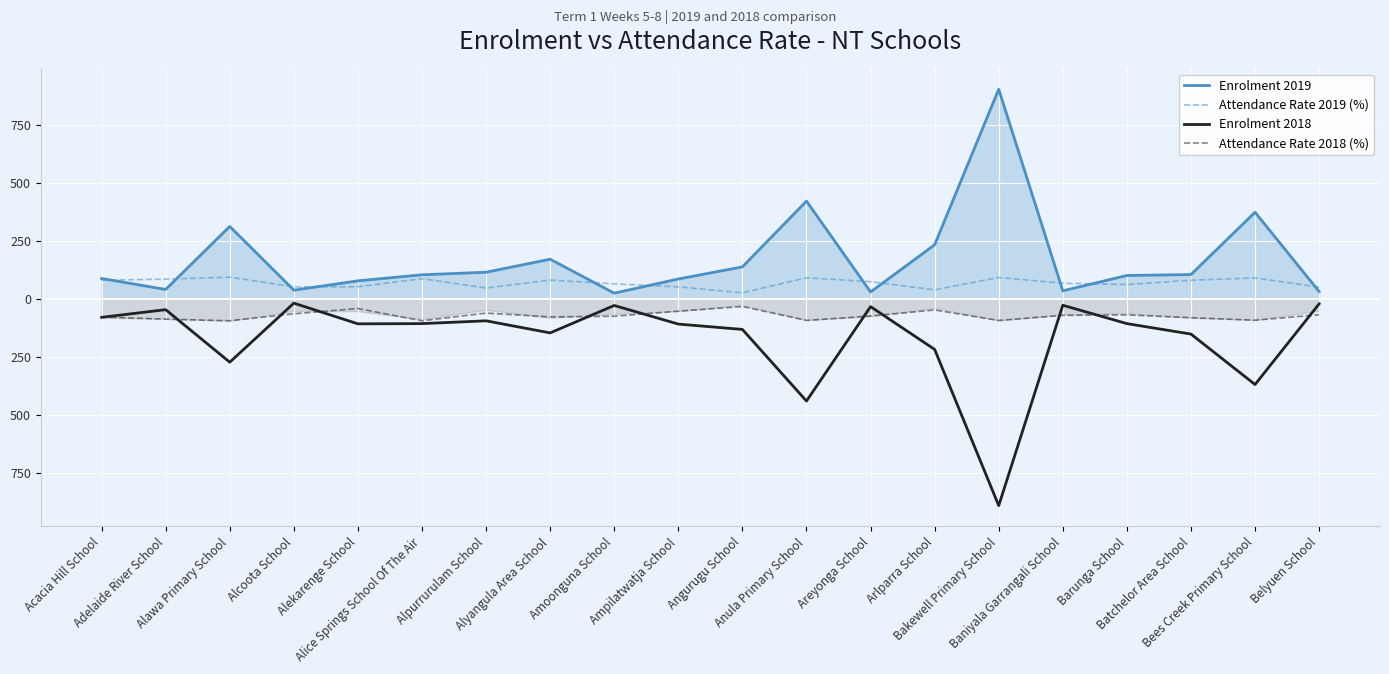

What is the maximum value for Attendance Rate 2018 (%)?

-32.4